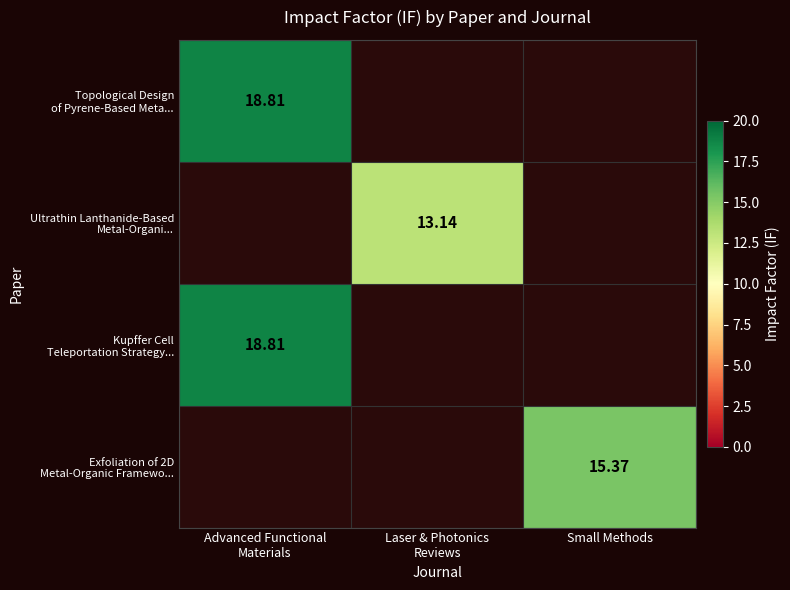

How many distinct data groups are displayed?

4